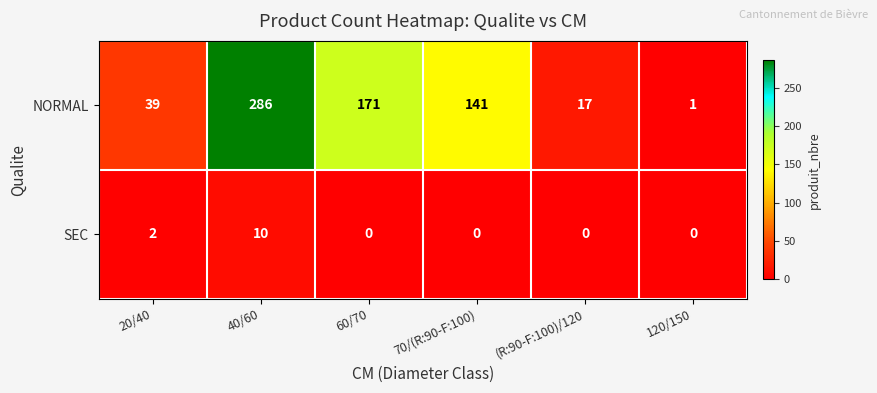

How many data points does each series have?

6